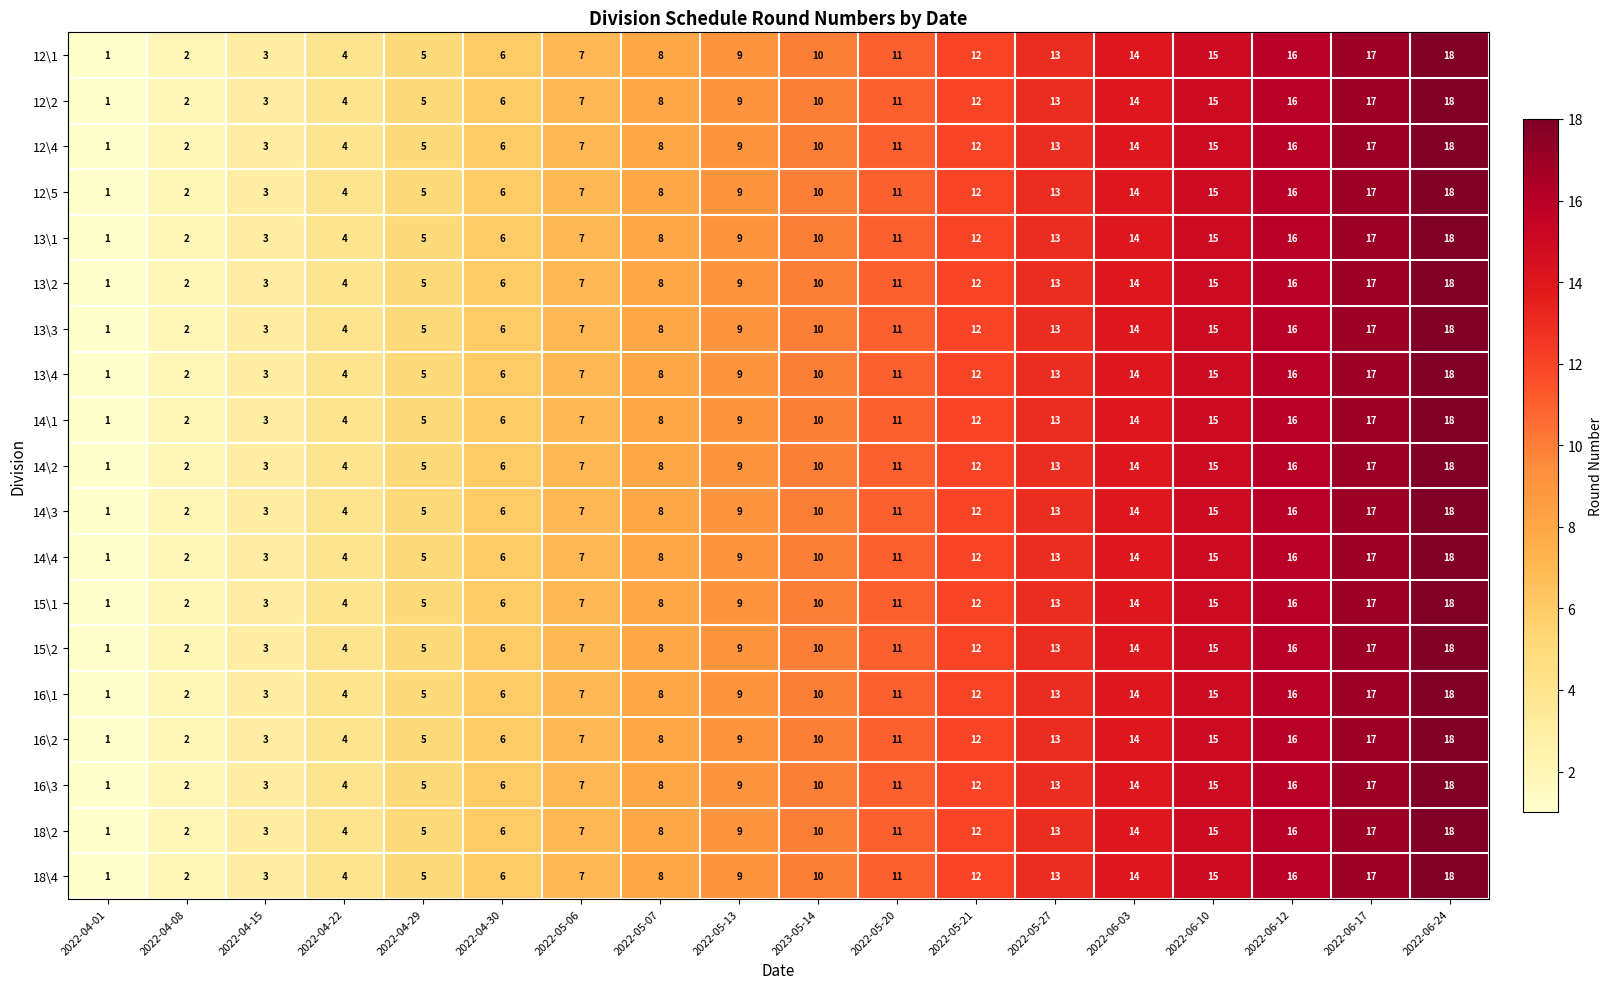

Rank the categories by 14\1 value from highest to lowest.

2022-06-24, 2022-06-17, 2022-06-12, 2022-06-10, 2022-06-03, 2022-05-27, 2022-05-21, 2022-05-20, 2023-05-14, 2022-05-13, 2022-05-07, 2022-05-06, 2022-04-30, 2022-04-29, 2022-04-22, 2022-04-15, 2022-04-08, 2022-04-01